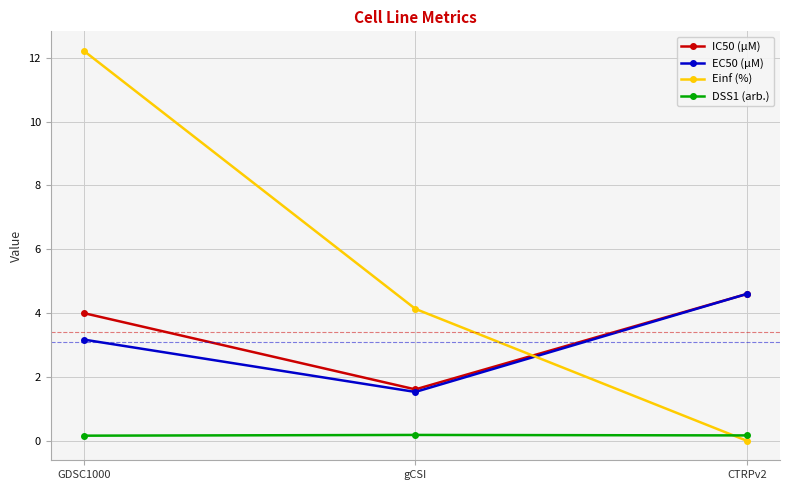

Which series changed the most between GDSC1000 and CTRPv2?

Einf (%)